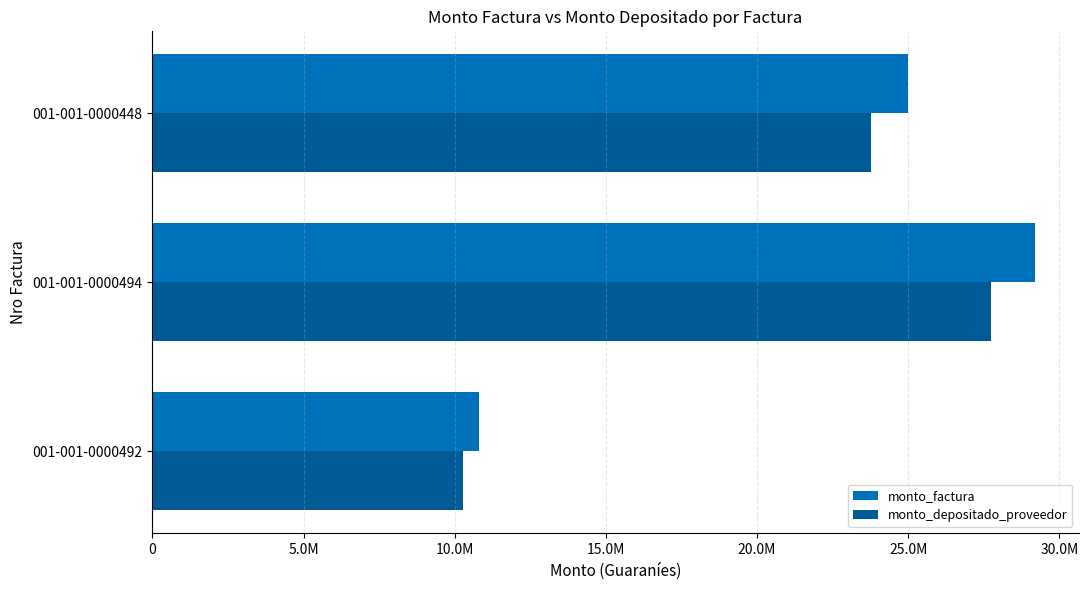

At which label does monto_factura reach its peak?

001-001-0000494